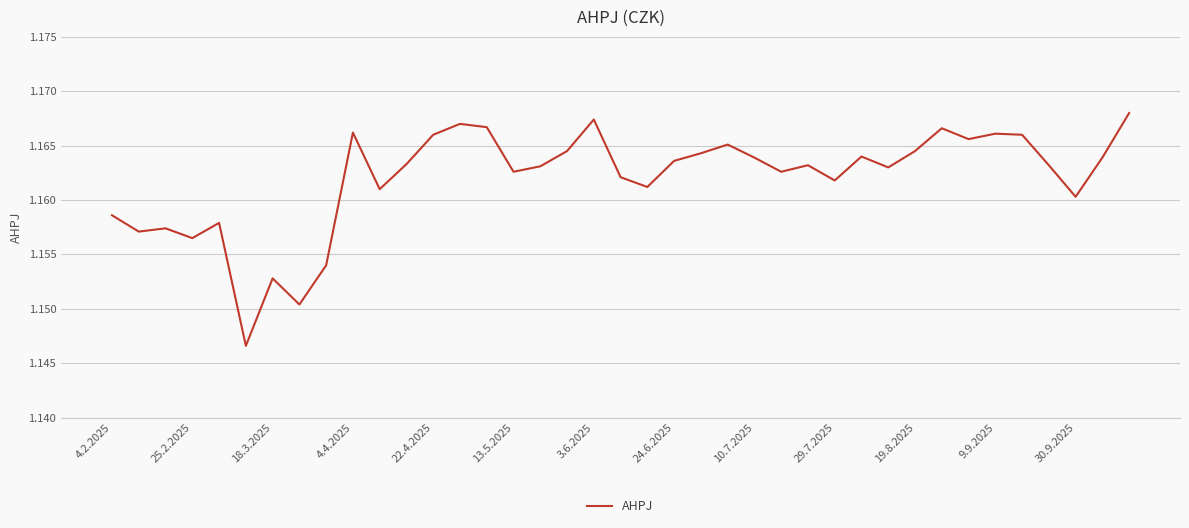

Approximately how many times larger is the value at 19.8.2025 compared to 30.9.2025?

1.0